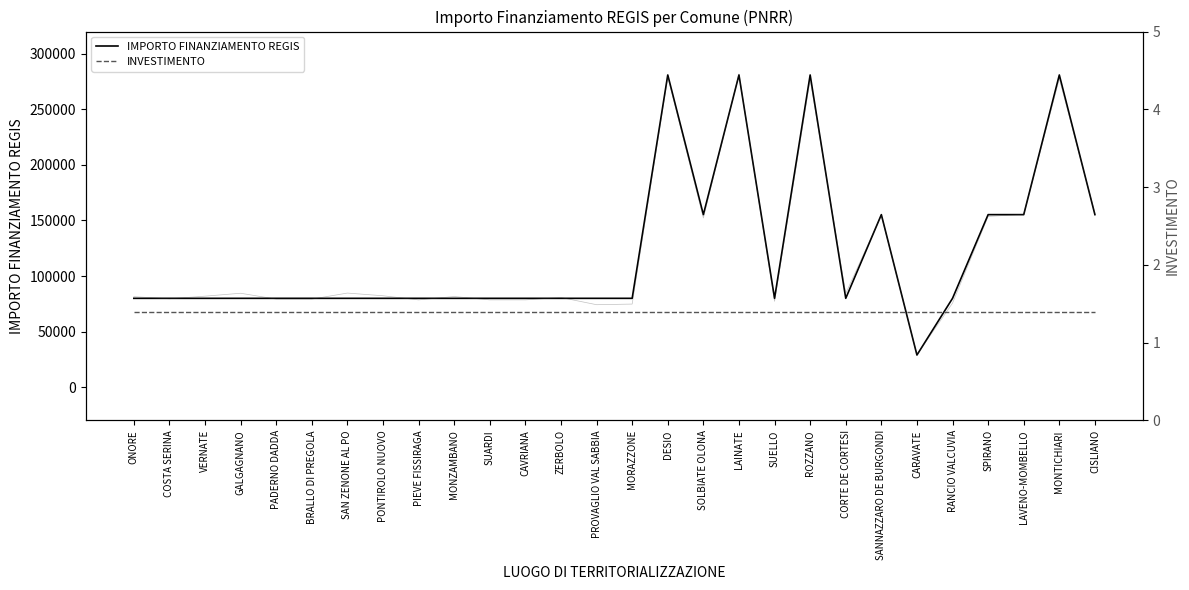

Count the number of data series in this chart.

2